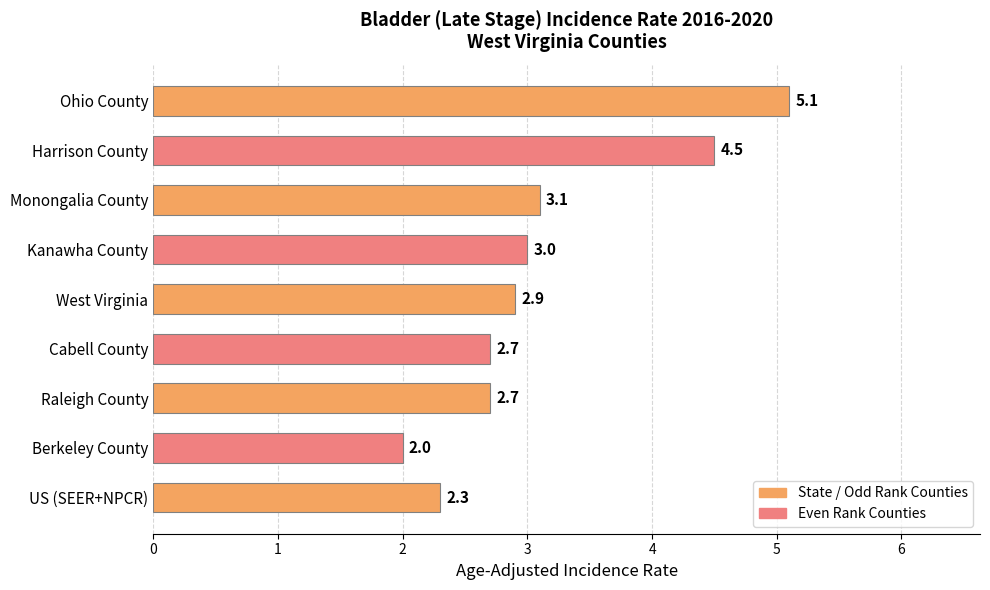

The chart shows a value of 3.1 at Monongalia County. True or false?

True